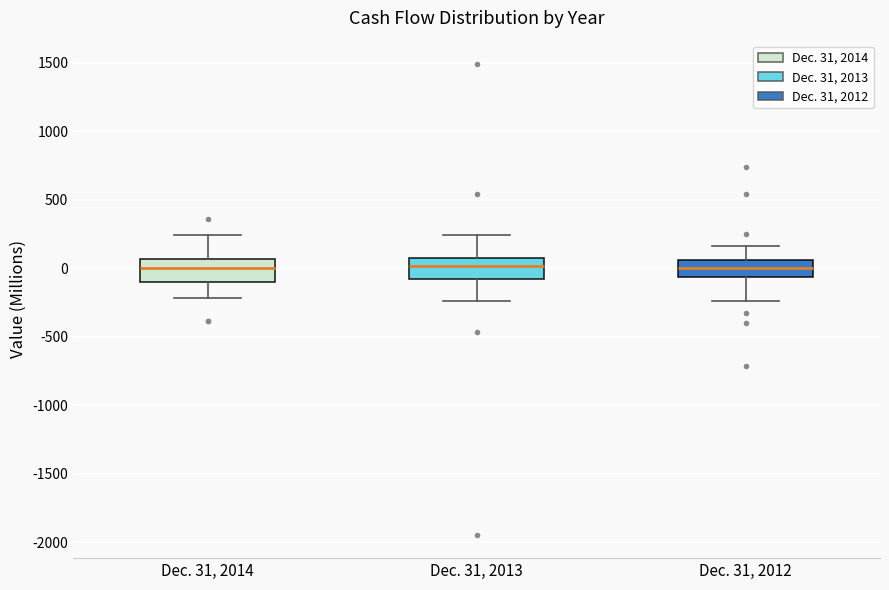

Reading left to right, transcribe this box plot: for each box, give where its median line is, the range the box spans, and where its two whiskers end, as read against the y-axis. The values are not printed on the chart, so give them approximately, as read against the axis.

Dec. 31, 2014: median 0, box -100 to 50, whiskers -200 to 250
Dec. 31, 2013: median 0, box -100 to 50, whiskers -250 to 250
Dec. 31, 2012: median 0, box -50 to 50, whiskers -250 to 150